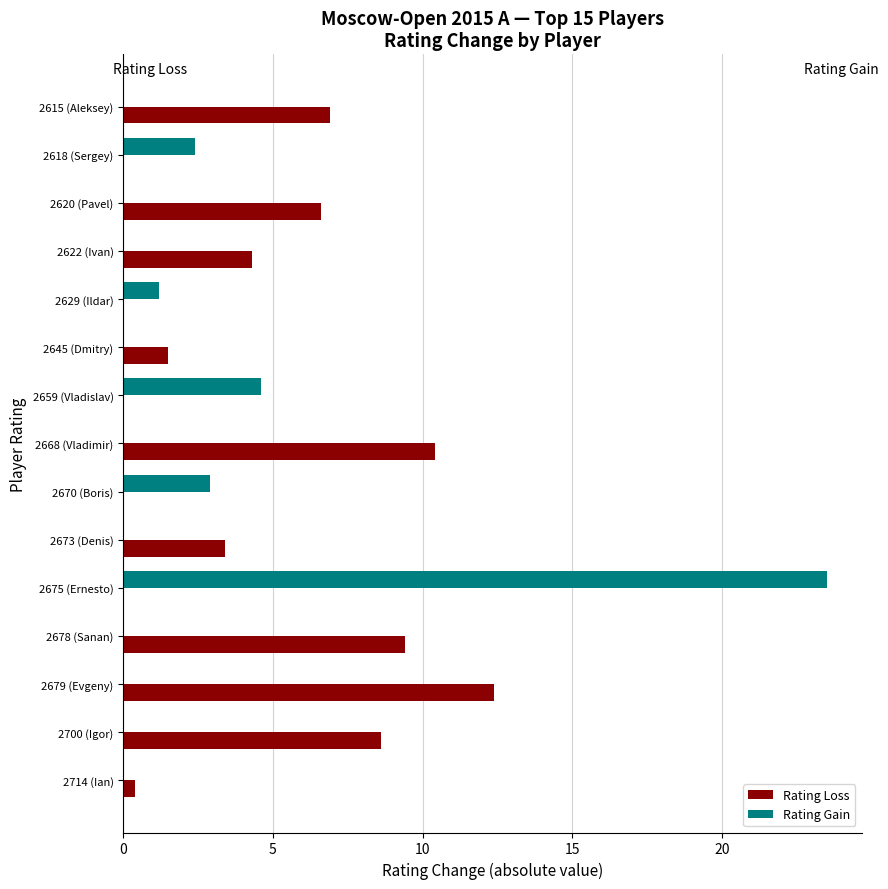

True or false: Rating Loss has a value of 16.1 at 2668 (Vladimir).

False